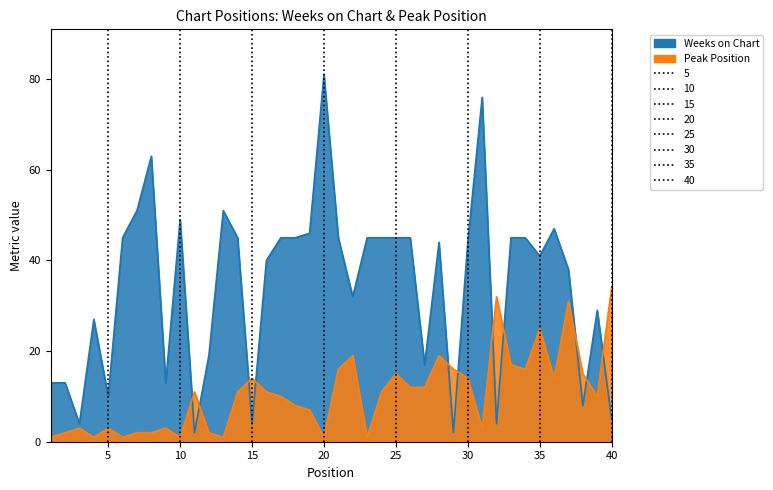

Rank the series at 31 from lowest to highest value.

Peak Position, Weeks on Chart